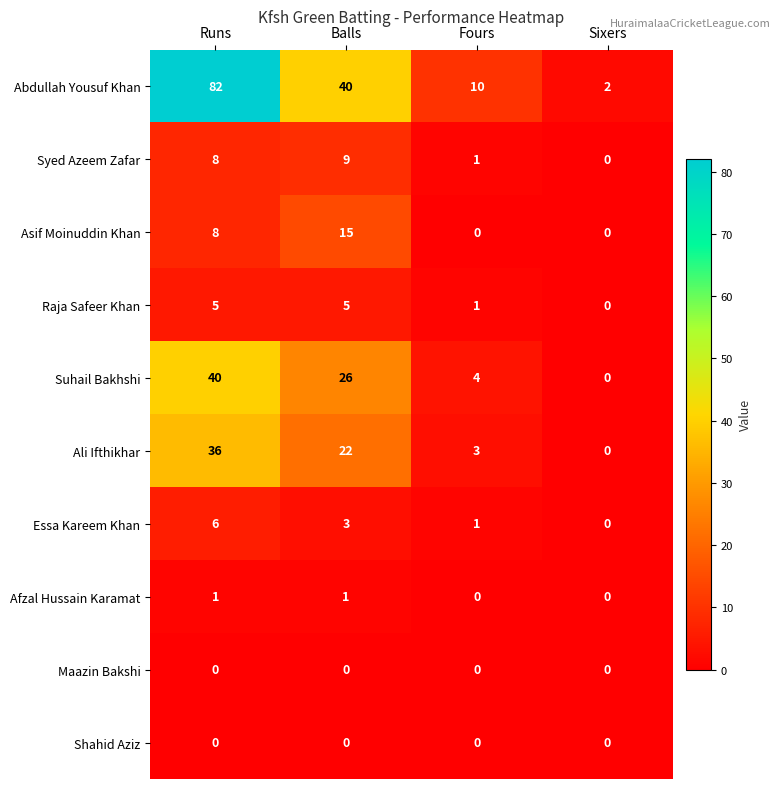

Which series has the largest range (max minus min)?

Abdullah Yousuf Khan